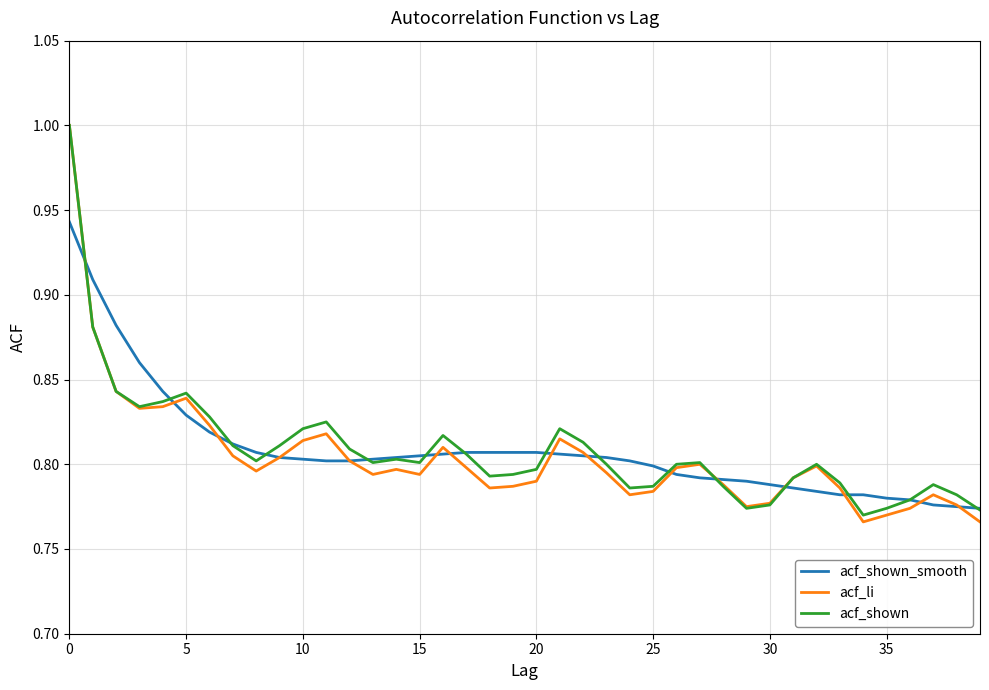

What is the highest value of the acf_li series?

1.0